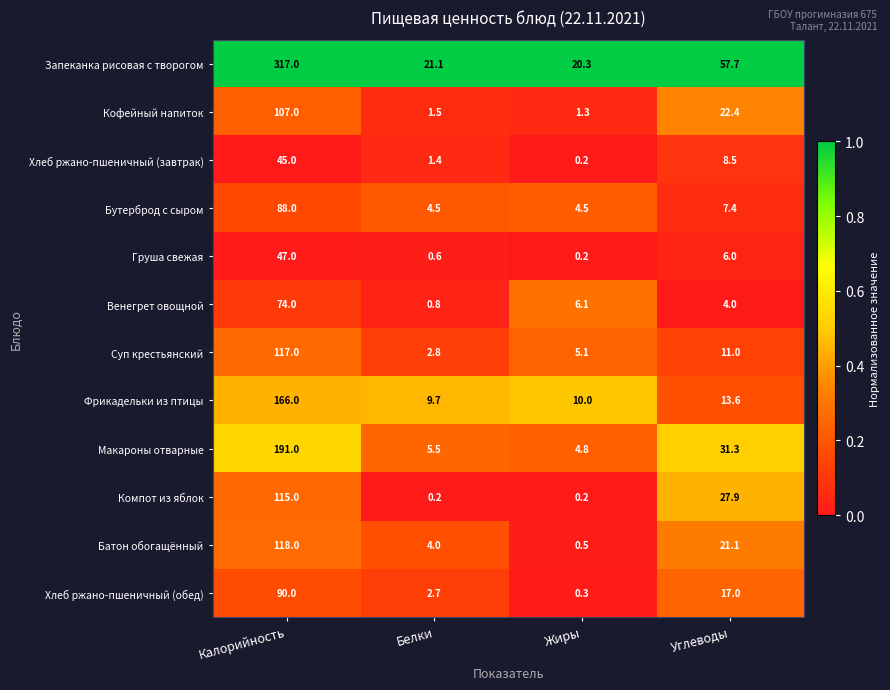

How many series are shown in this chart?

12